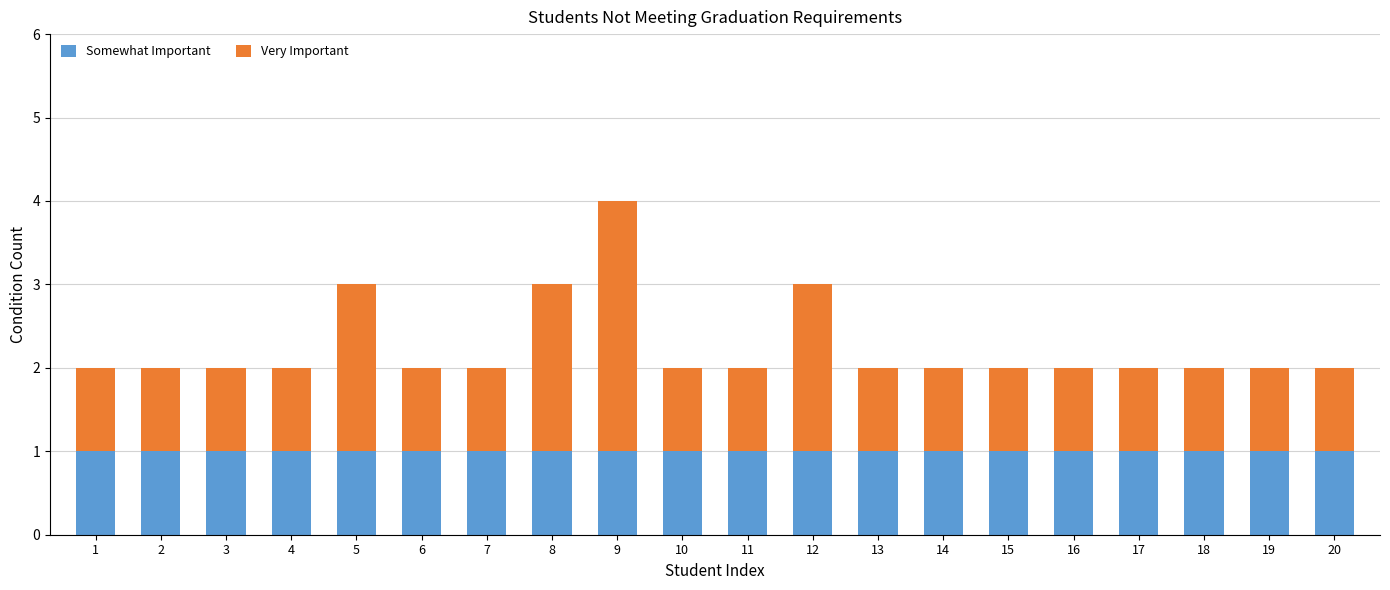

At which category is the sum across all series the highest?

9